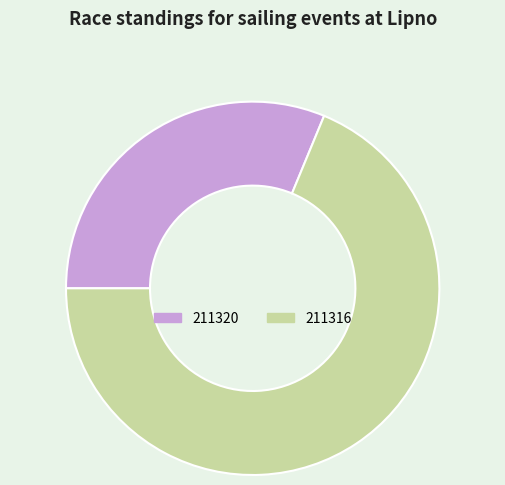

Between 211316 and 211320, which is larger?

211316